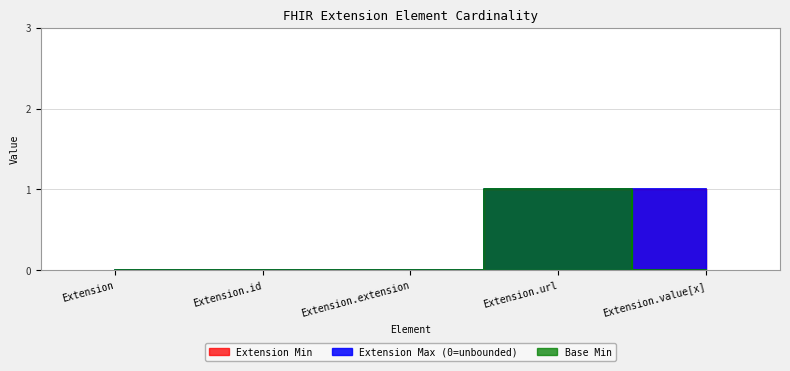

Reading left to right, what are all the values shown in this chart?

Extension Min: 0	0	0	1	1
Extension Max (0=unbounded): 0	0	0	1	1
Base Min: 0	0	0	1	0